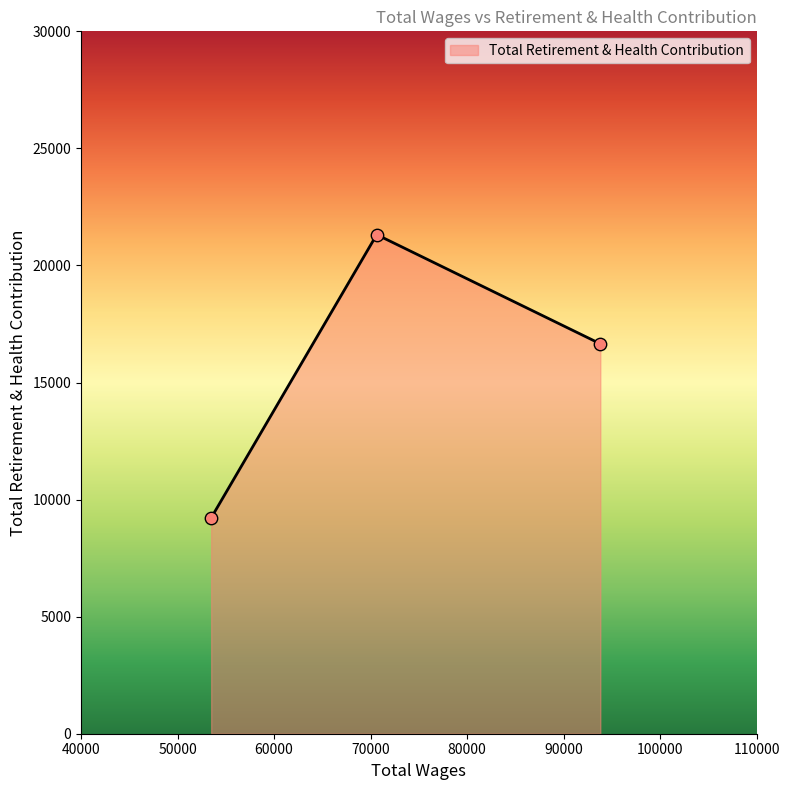

What is the difference between the maximum and minimum values?

12098